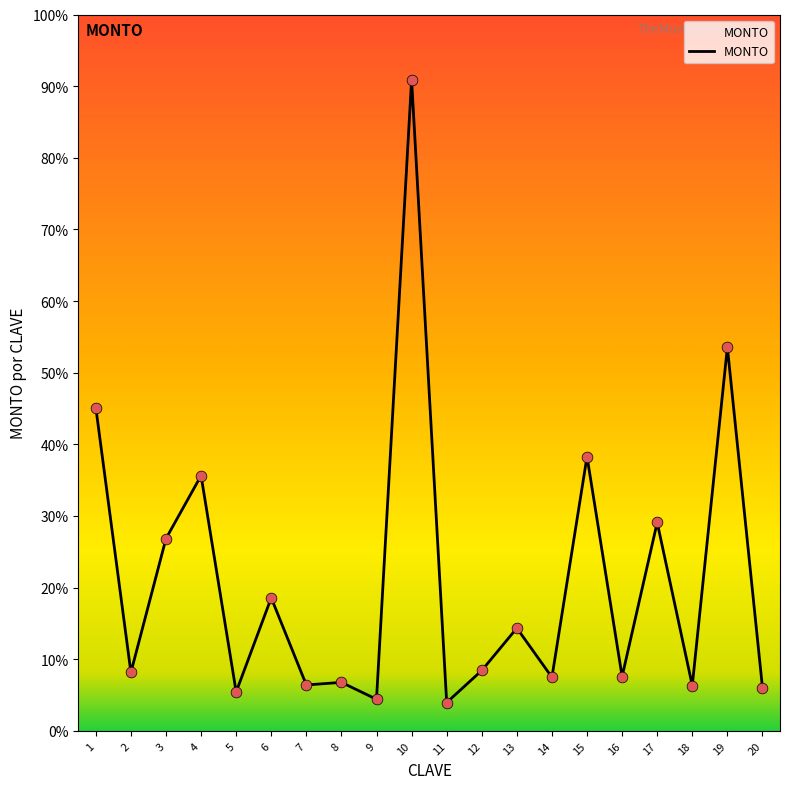

Between 13 and 20, which is larger?

13